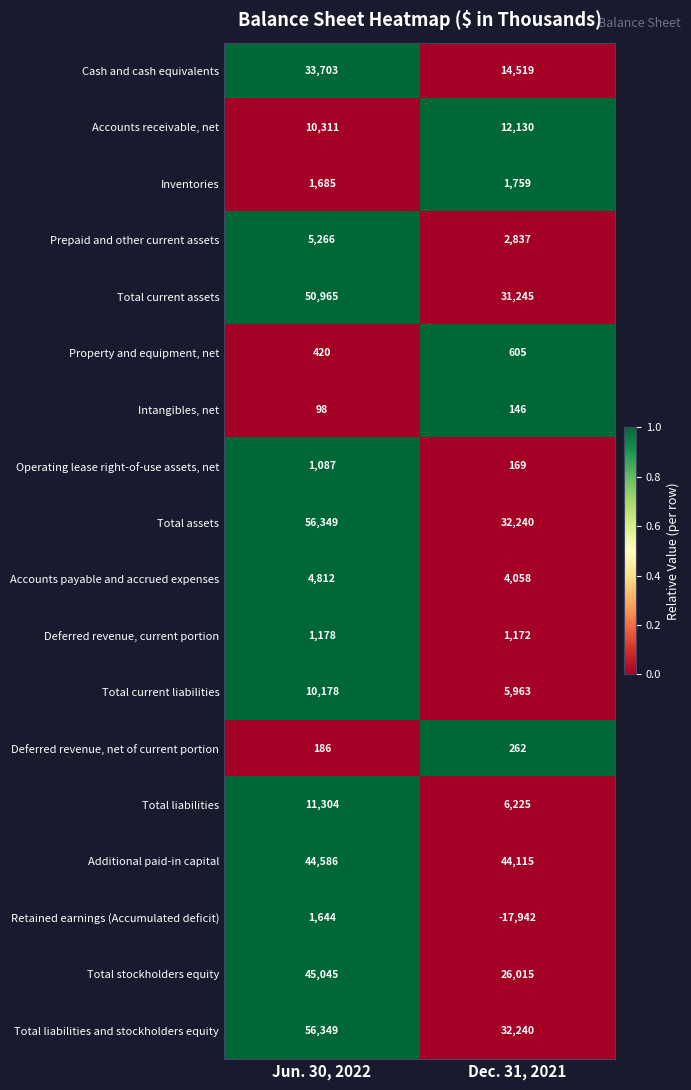

What is the smallest value displayed?

-17942